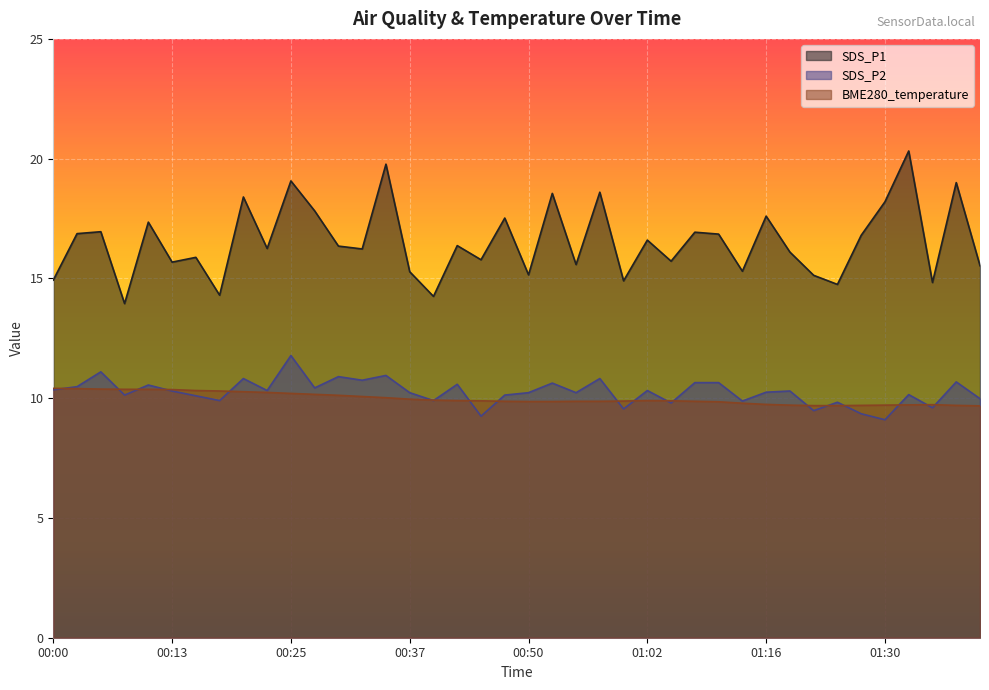

What is the average value of the BME280_temperature series?

10.0